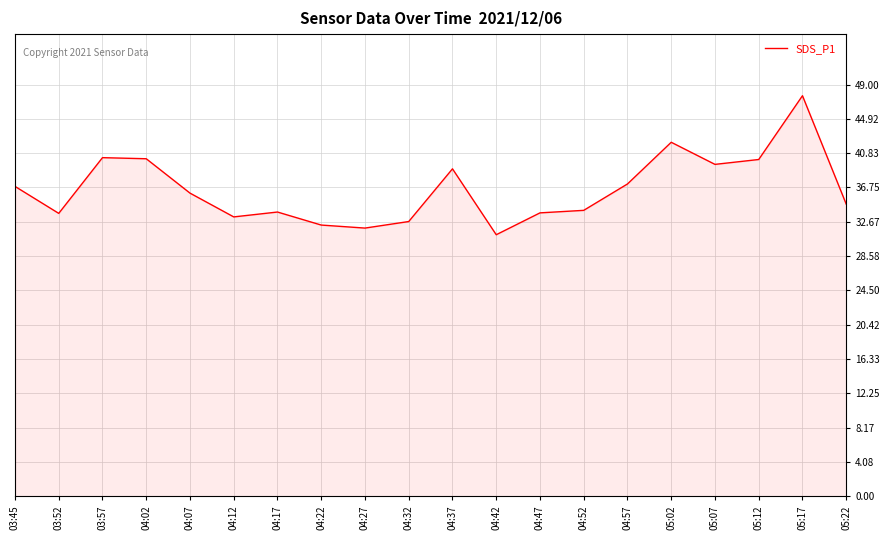

Where does the data first go above 36?

03:45